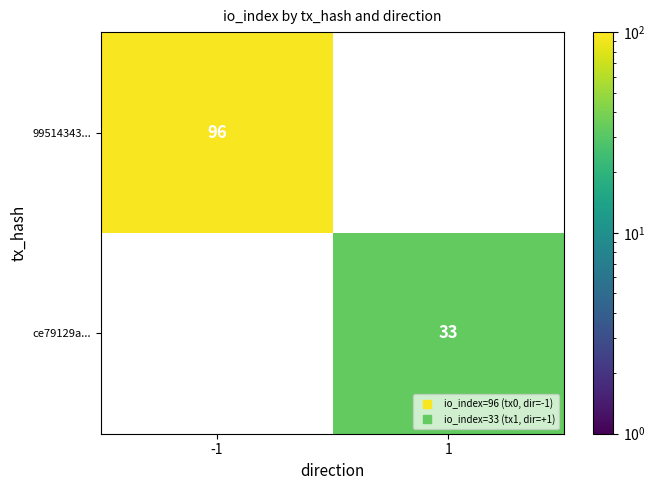

The 99514343... series shows 96.0 at -1. True or false?

True